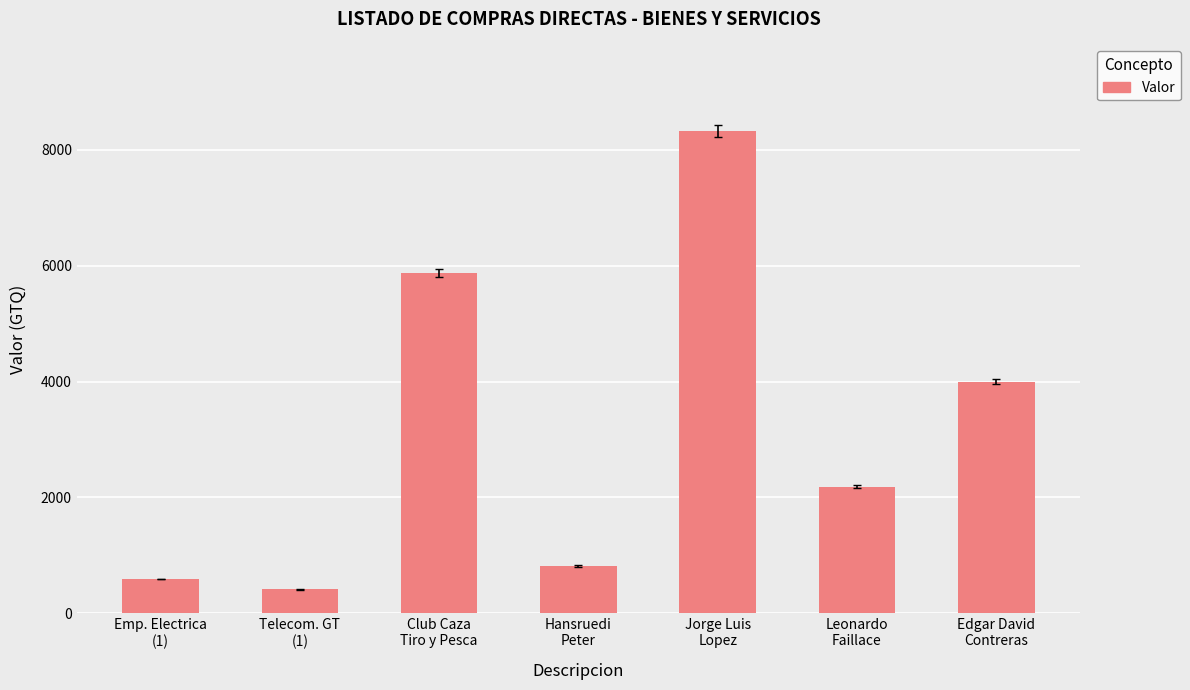

What is the average value?

3173.0